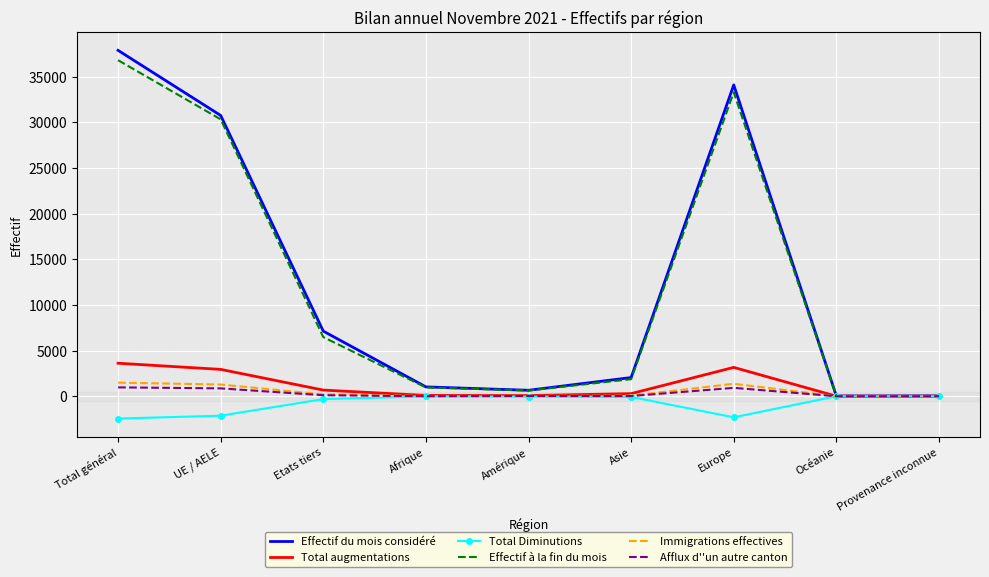

Which series has the widest spread of values?

Effectif du mois considéré